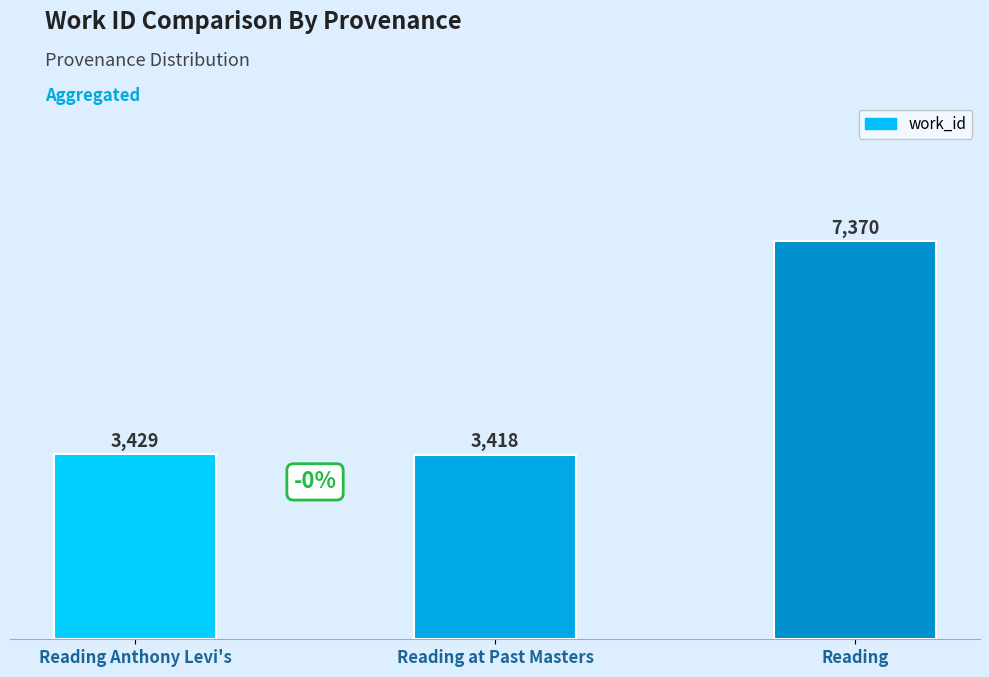

List the labels in order of value, smallest first.

Reading at Past Masters, Reading Anthony Levi's, Reading